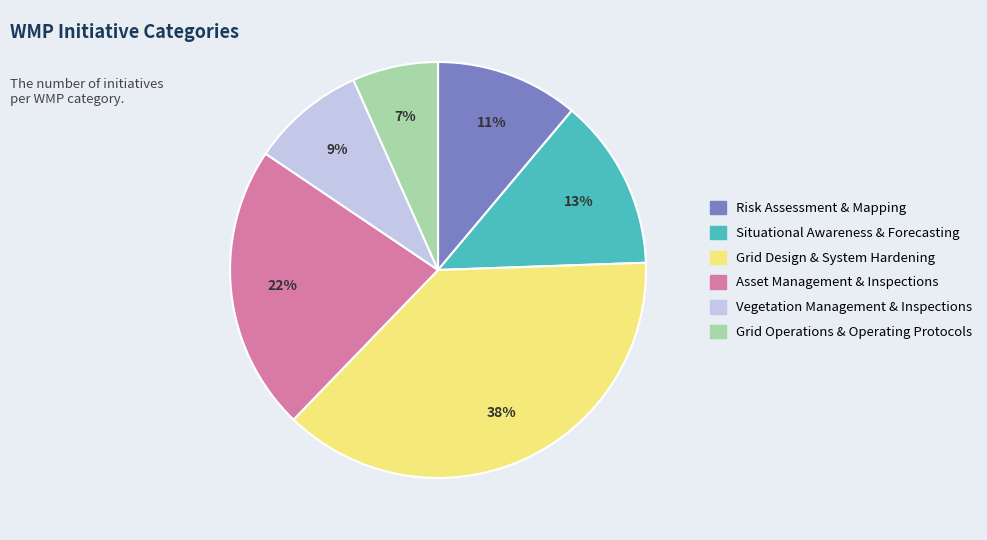

What percentage is the Grid Operations & Operating Protocols slice, to the nearest percent?

7%